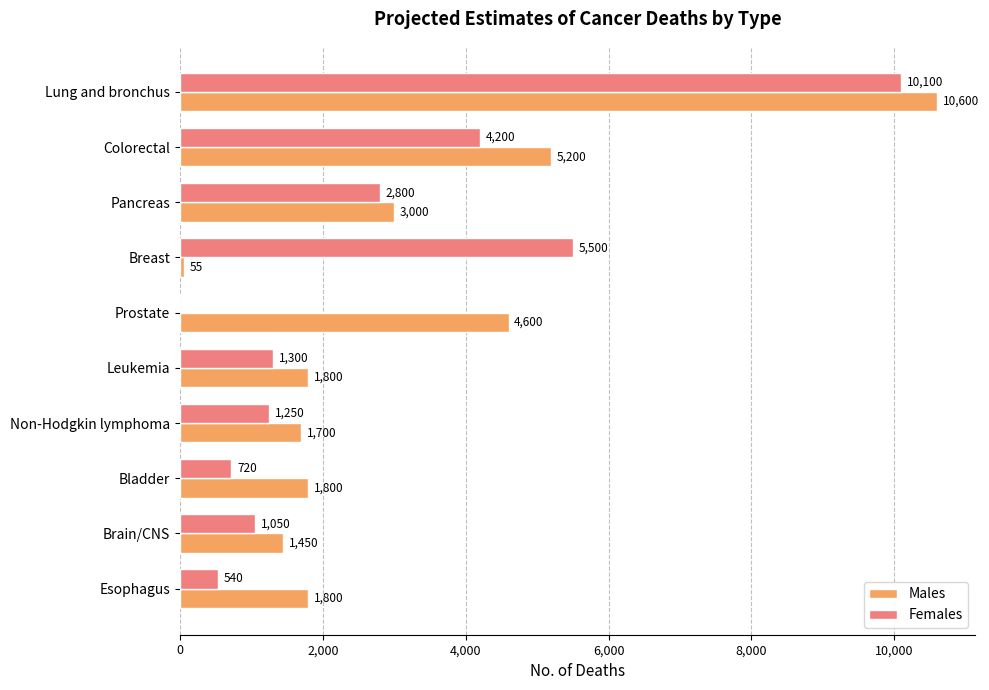

What is the sum of all Females values?

27460